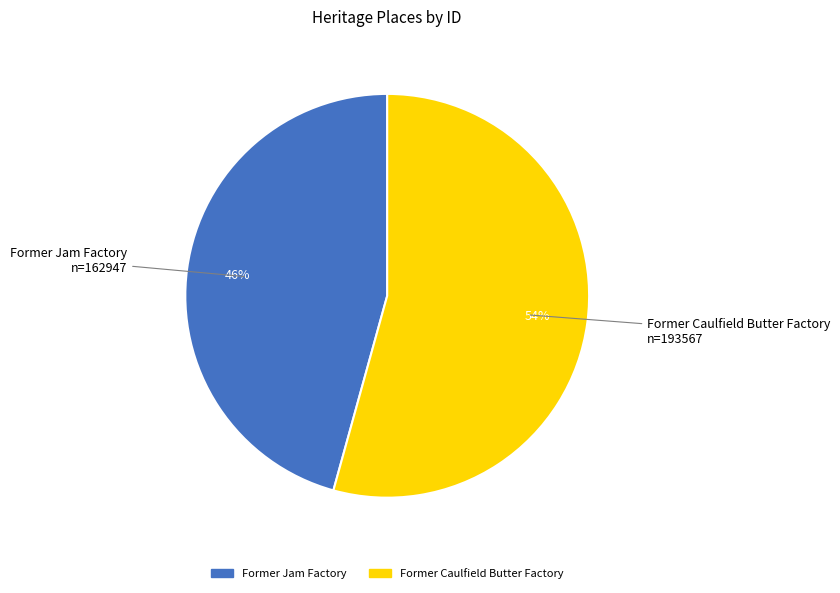

Which slice is the smallest?

Former Jam Factory